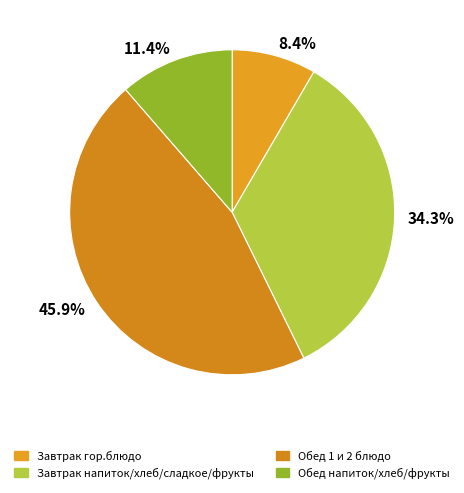

What percentage do 34.3% and 11.4% together represent?

45.7%